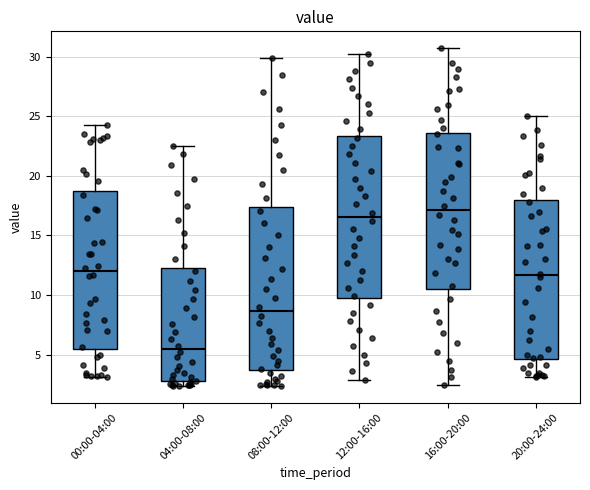

Which box's median line is the highest?

16:00-20:00